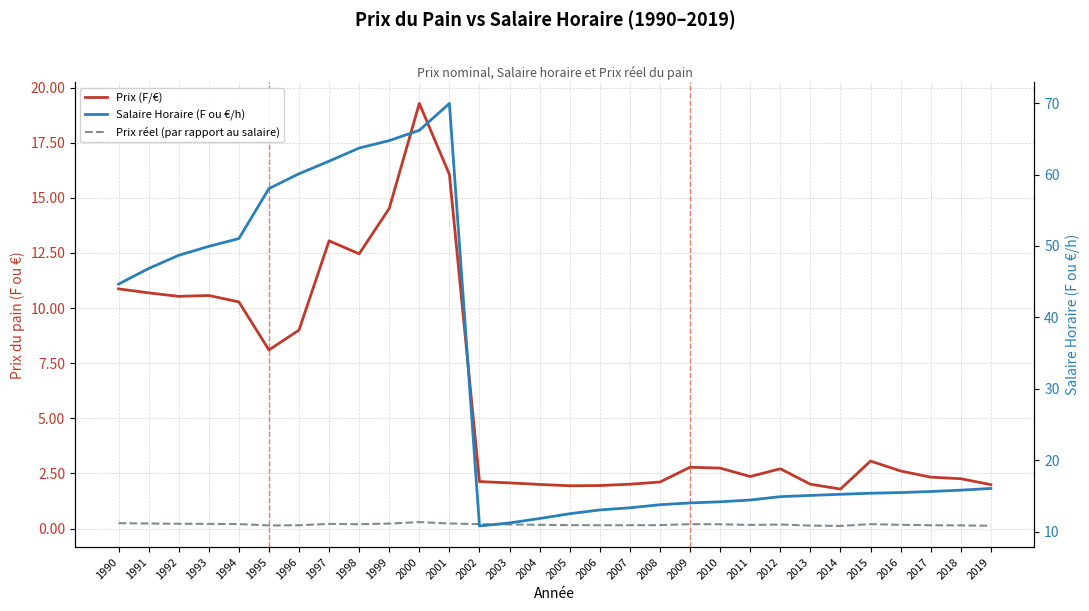

What is the average value of the Prix réel (par rapport au salaire) series?

0.2